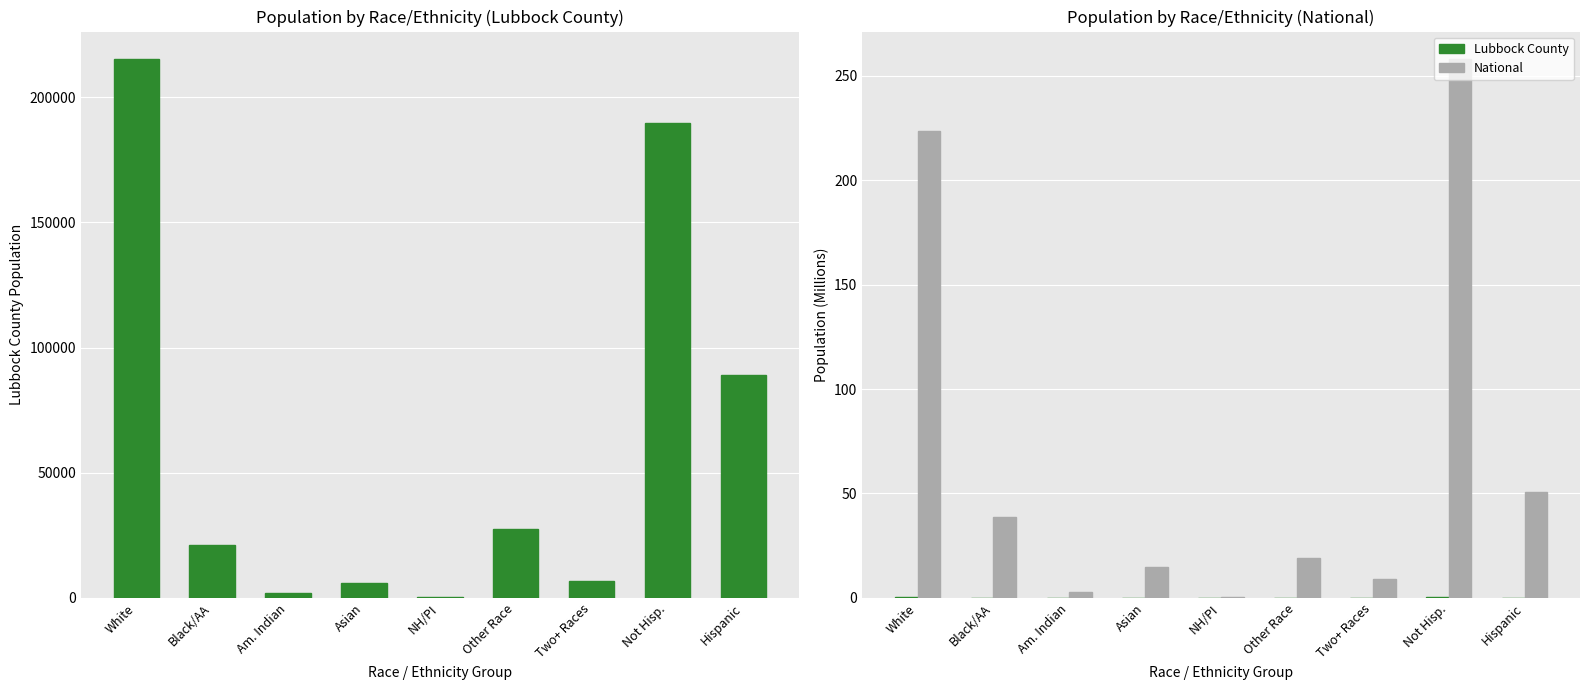

How many data points does each series have?

9